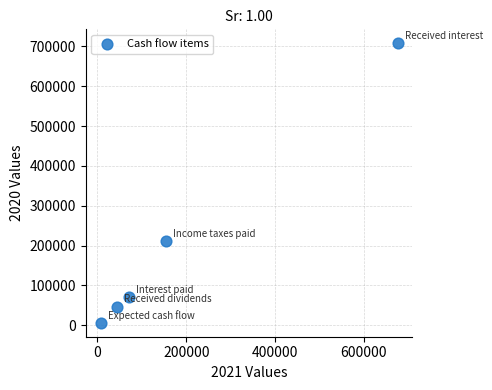

What is the average X value?

190250